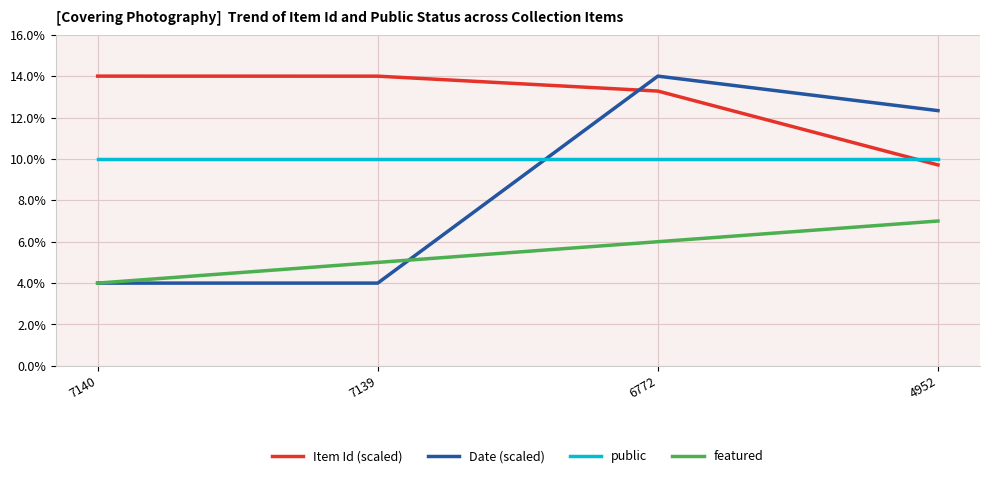

How many featured values are between 5 and 7?

3